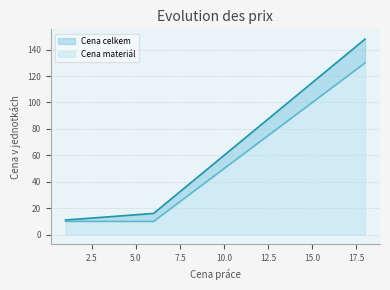

At how many categories does at least one series exceed 36?

11